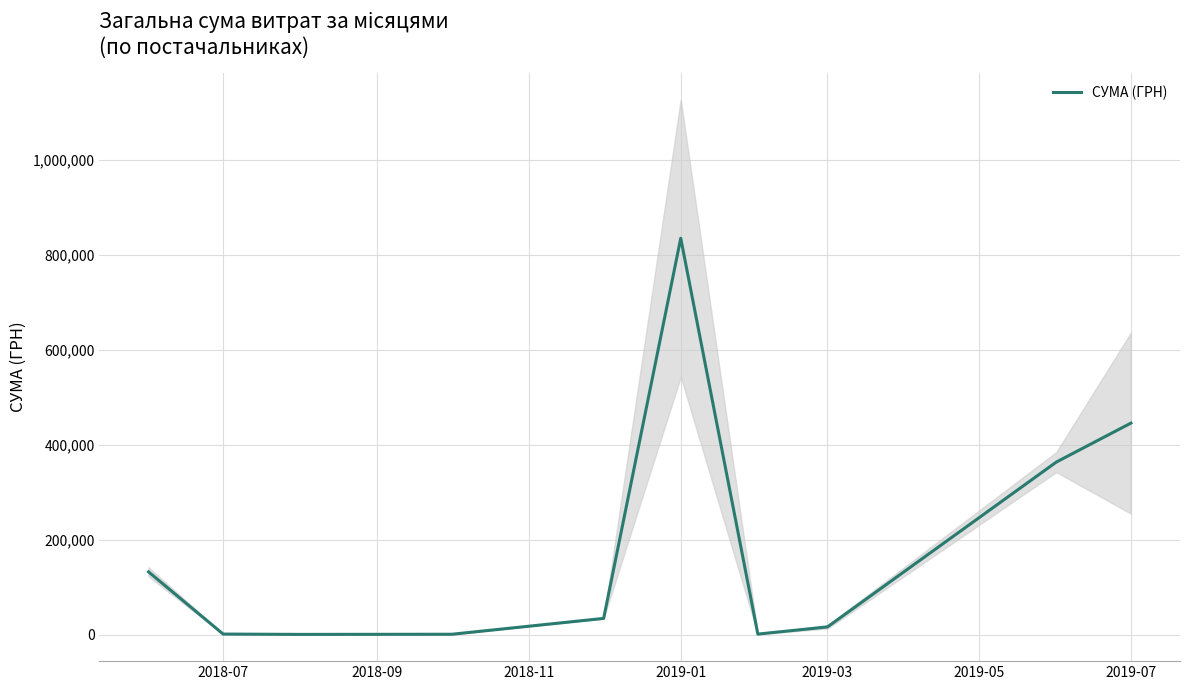

What is the highest value of the СУМА (ГРН) series?

835035.0